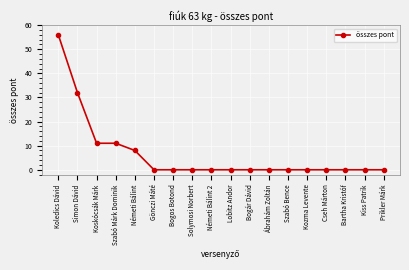

The value at Németi Bálint is 8. True or false?

True